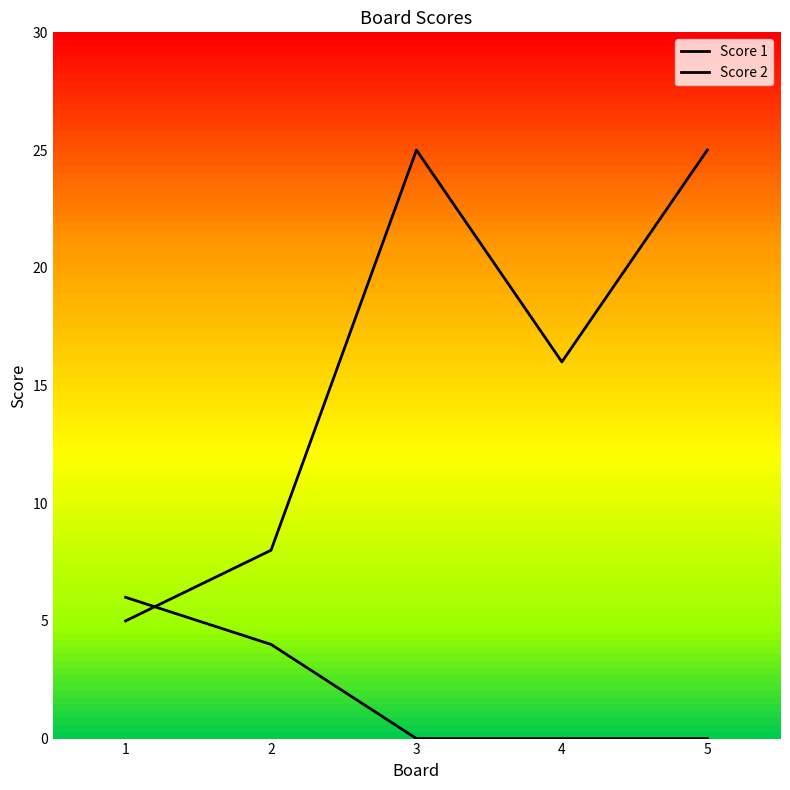

How many lines are shown in the chart?

2